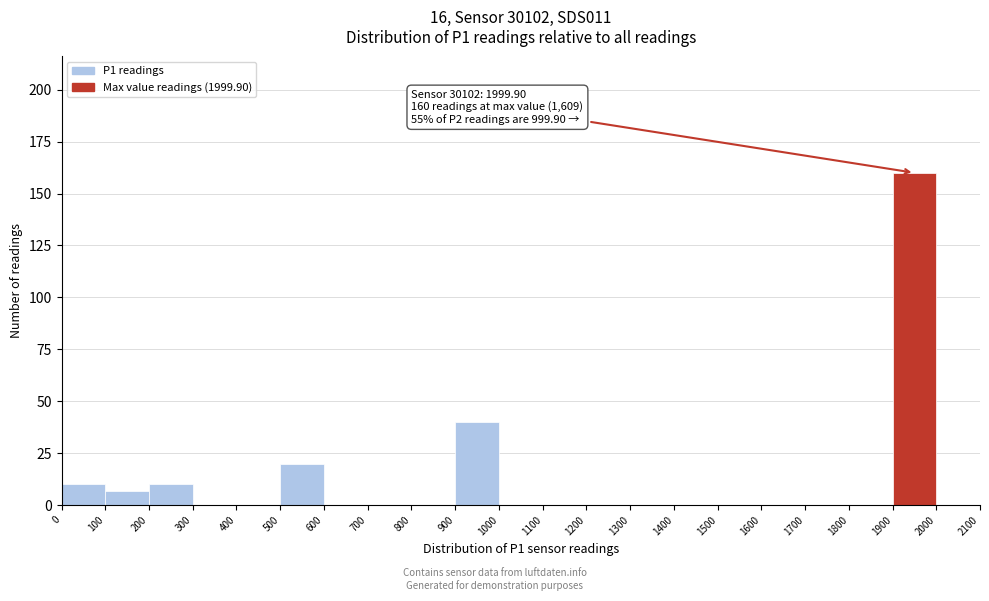

Which range on the x-axis has the tallest bar?

1900 to 2000